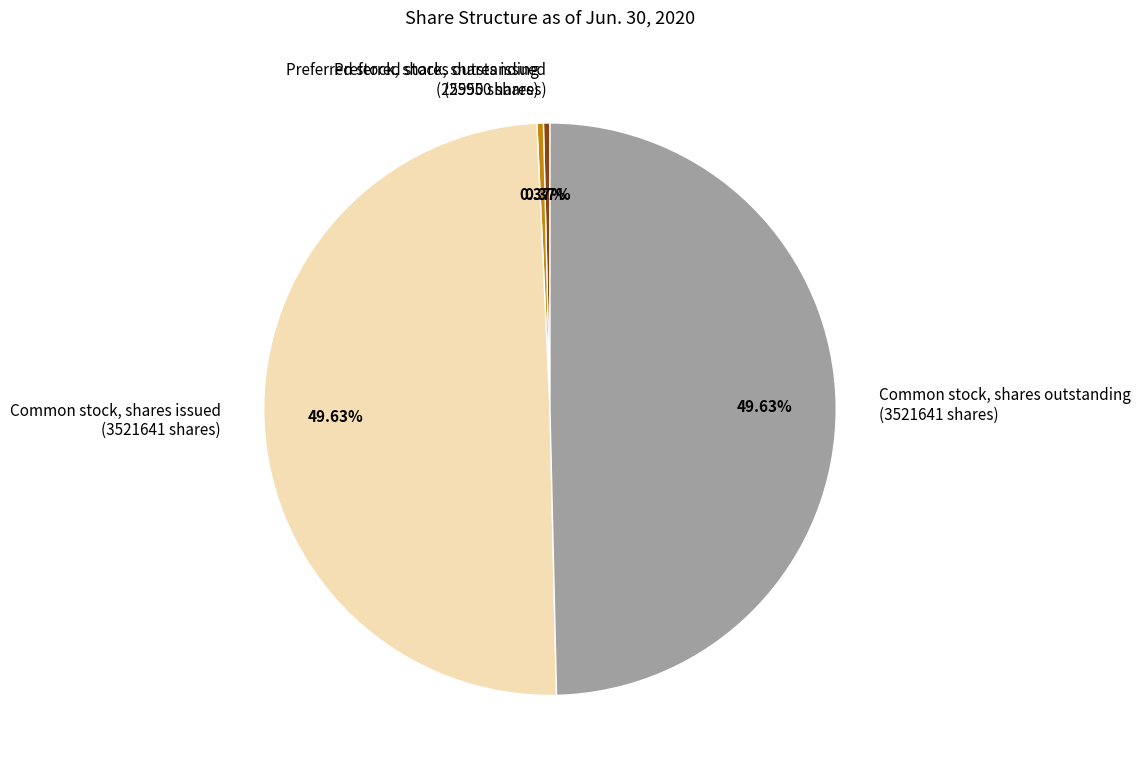

How many segments does this pie chart have?

4